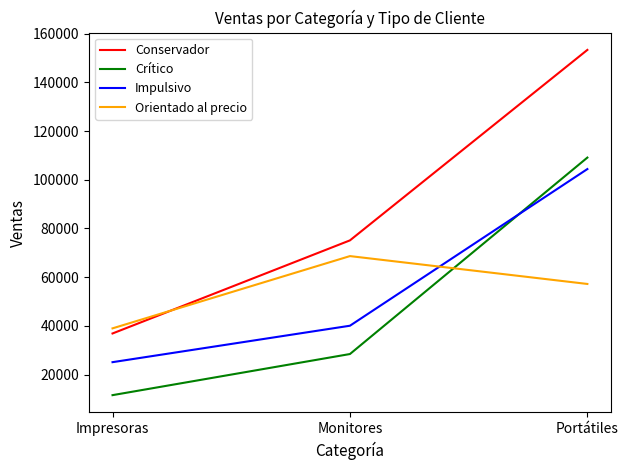

What is the difference between the Impulsivo values at Monitores and Impresoras?

14960